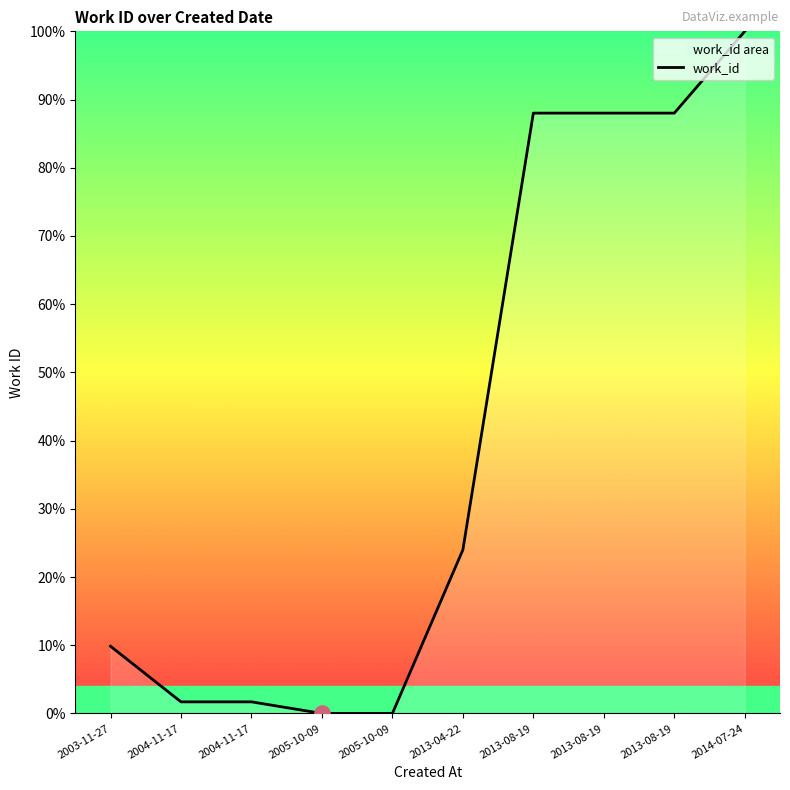

Approximately how many times larger is the value at 2004-11-17 compared to 2004-11-17?

1.0